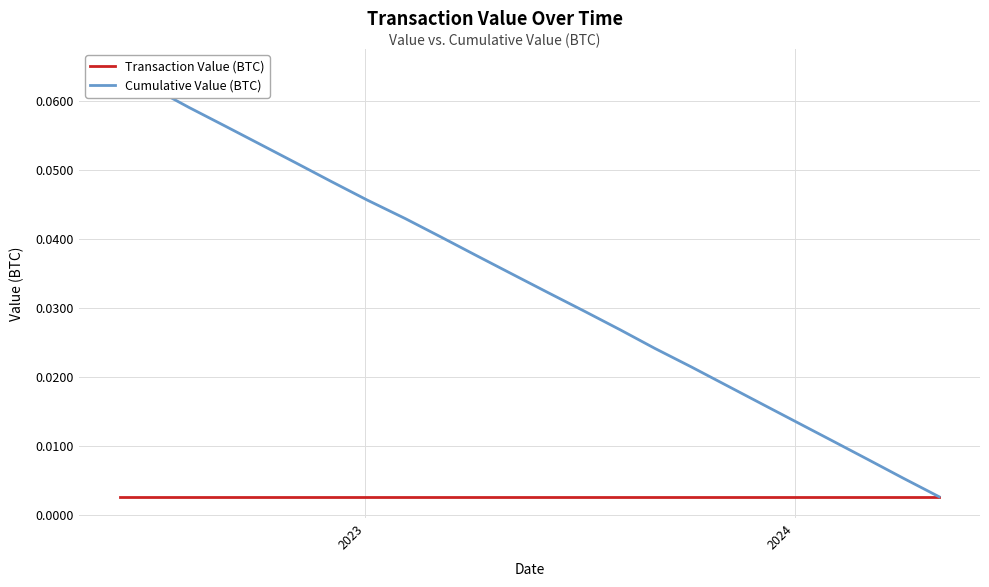

True or false: Transaction Value (BTC) has more than 2 points higher than both neighbors.

False